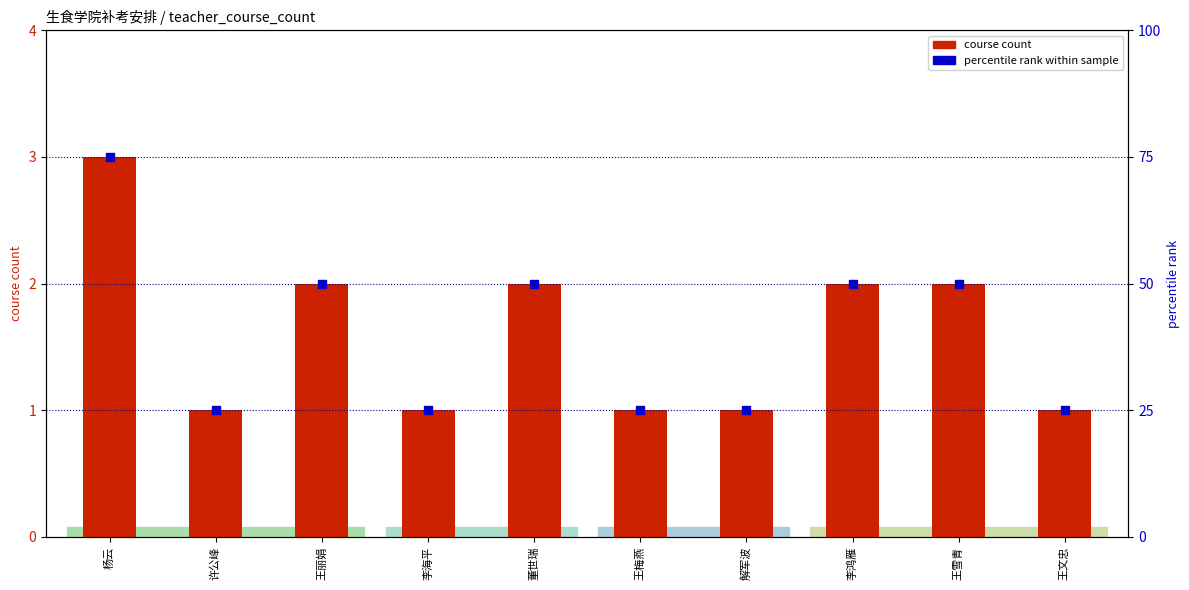

At which category is the sum across all series the highest?

杨云